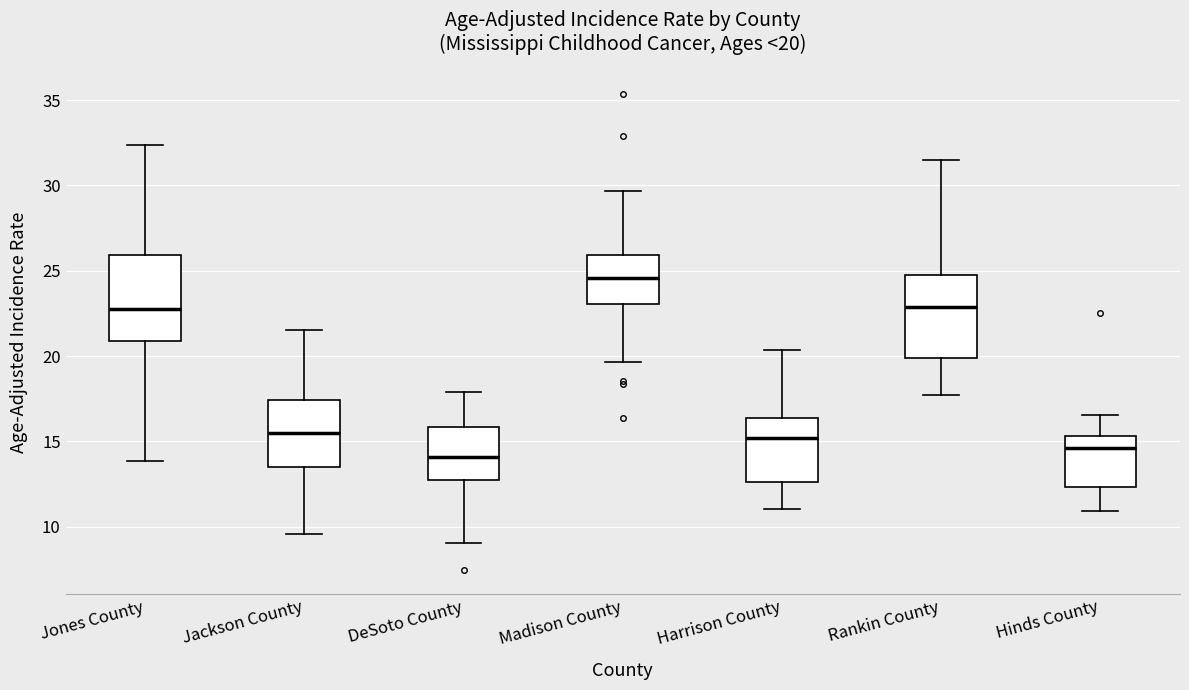

Which box's median line is the lowest?

DeSoto County